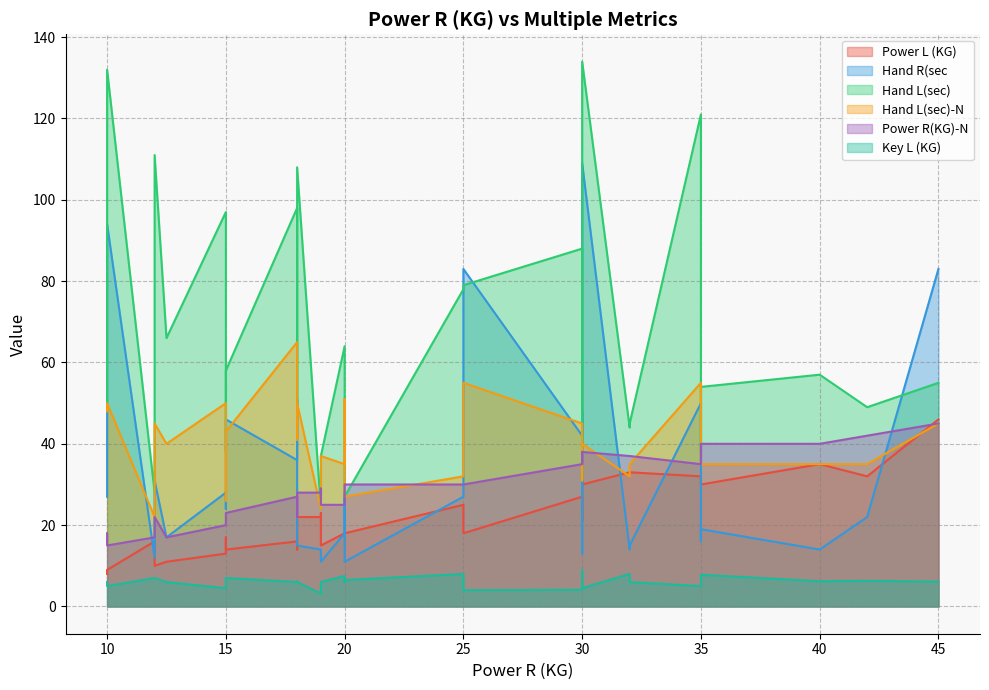

Does the chart have visible grid lines?

Yes